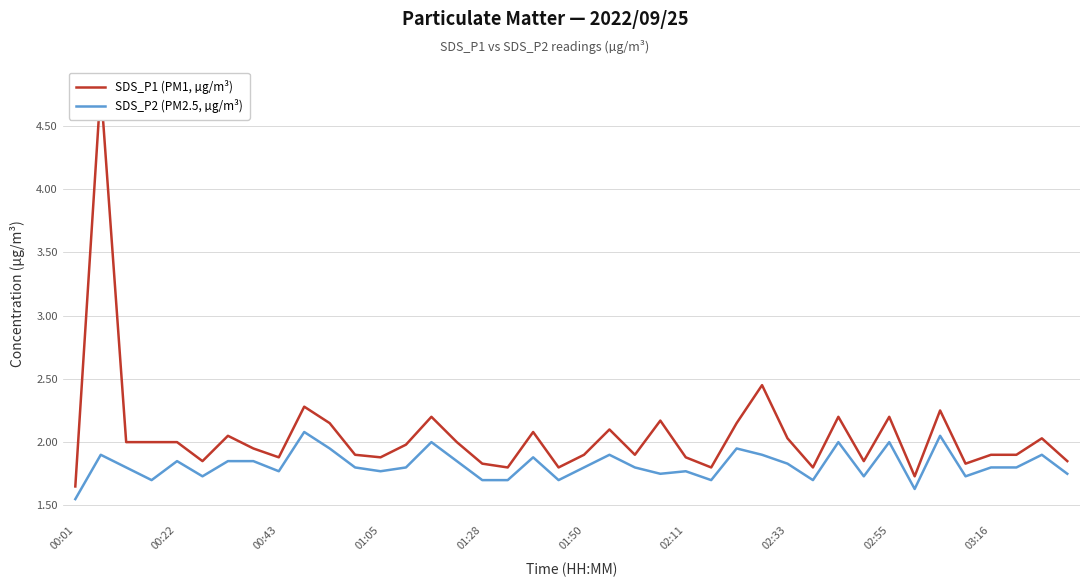

True or false: SDS_P2 (PM2.5, µg/m³) and SDS_P1 (PM1, µg/m³) cross at least once.

False